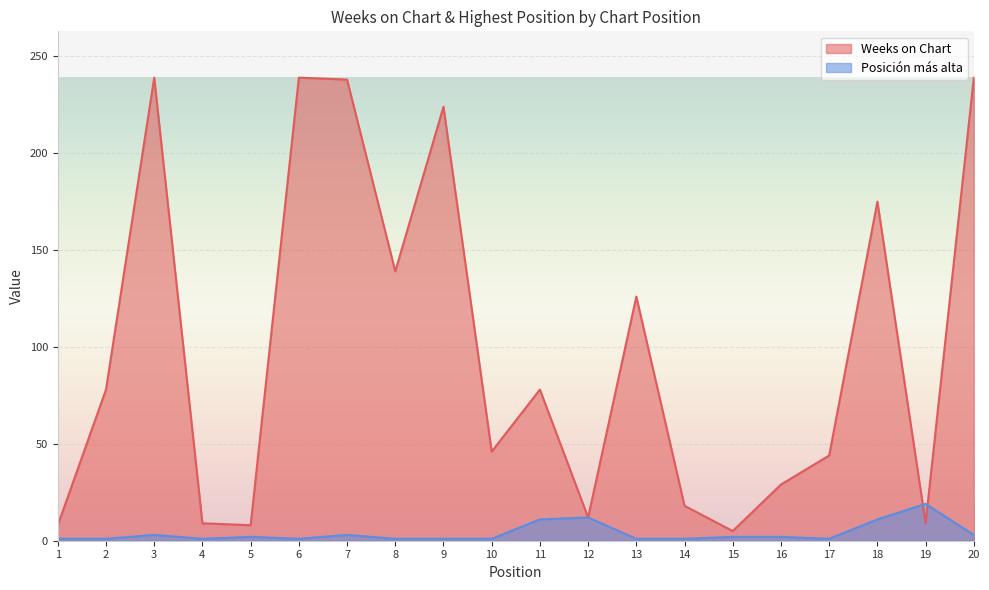

At which category is the sum across all series the highest?

3